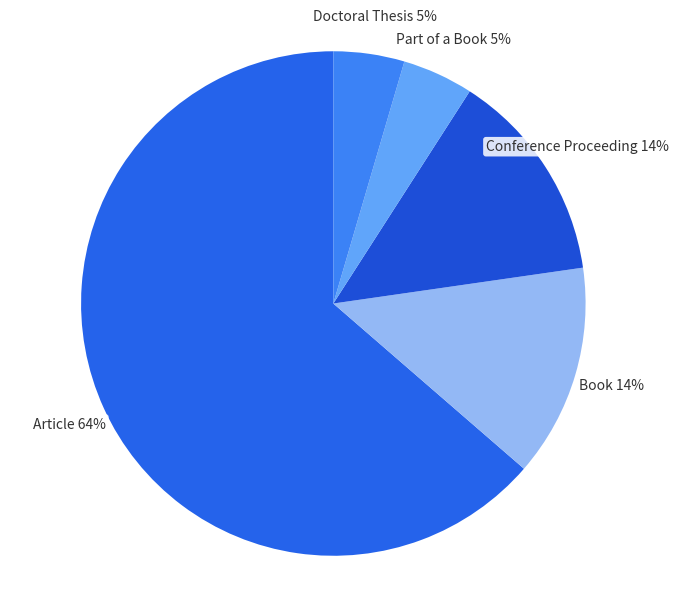

What is the majority slice?

Article